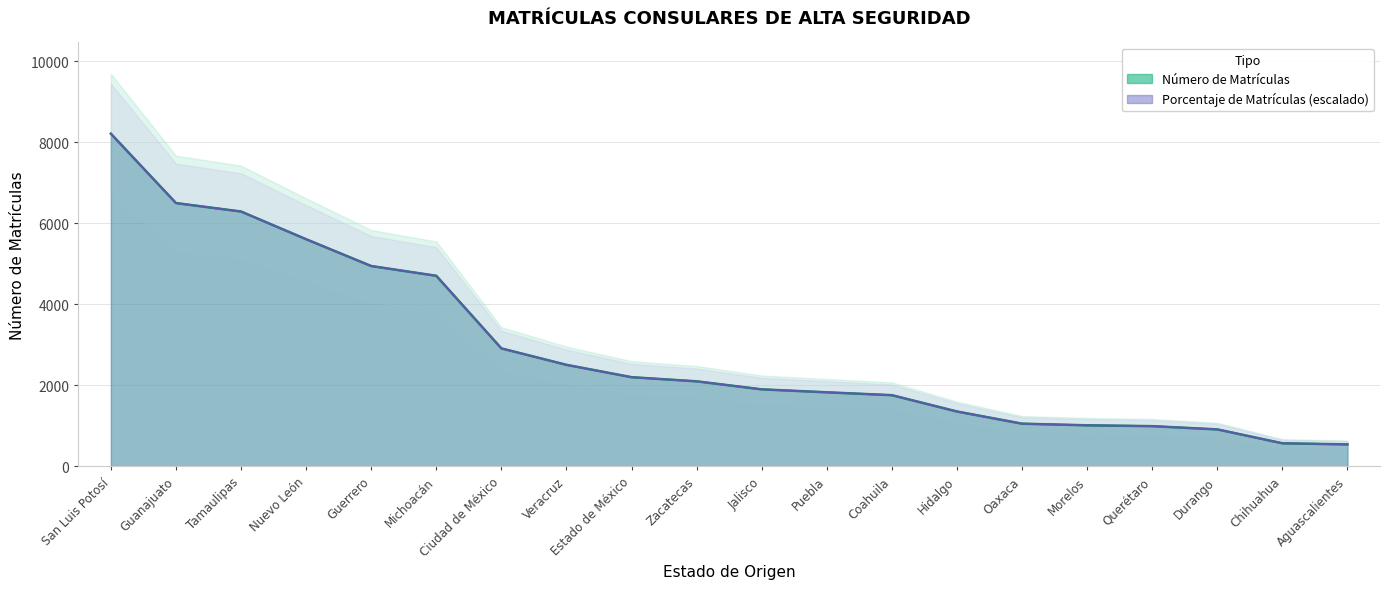

Is it true that Número de Matrículas equals 1228.7 at Jalisco?

False